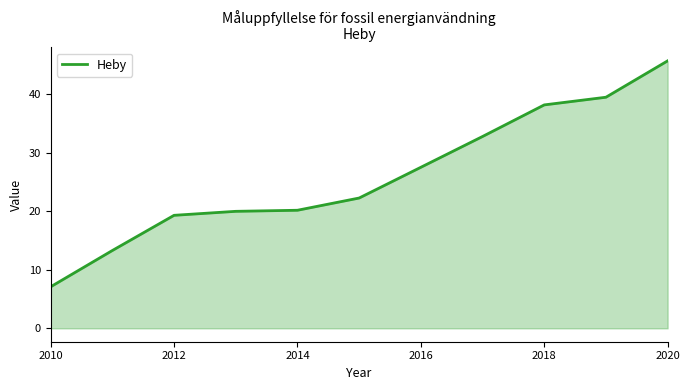

What is the maximum value shown in the chart?

45.7